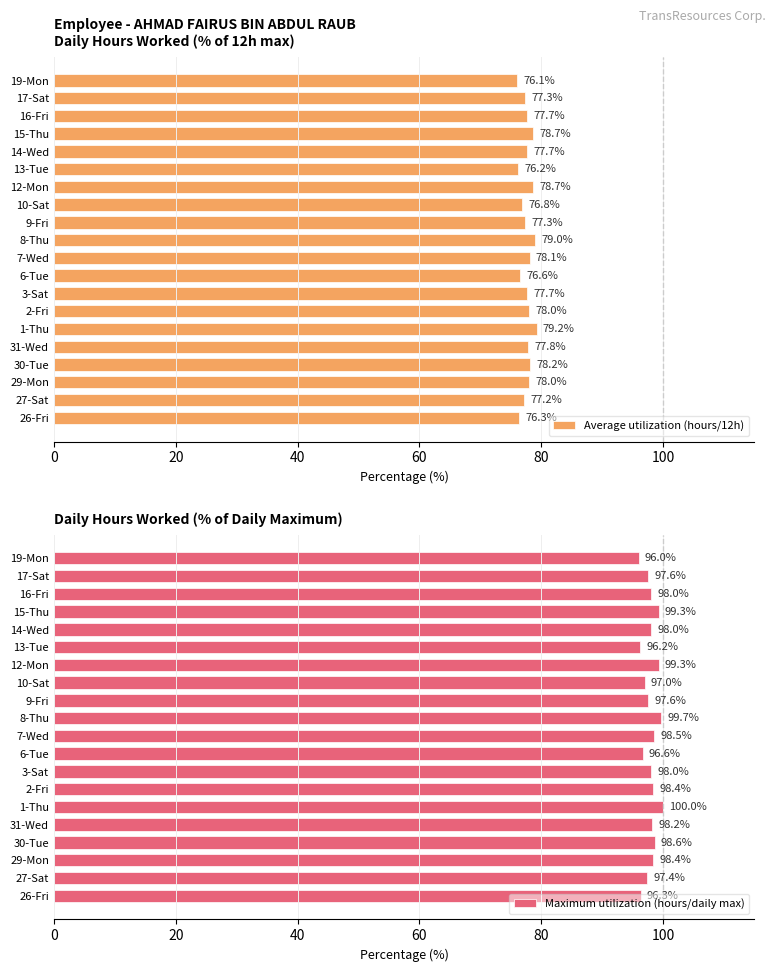

What are all the series names shown in the legend?

Average utilization (hours/12h), Maximum utilization (hours/daily max)